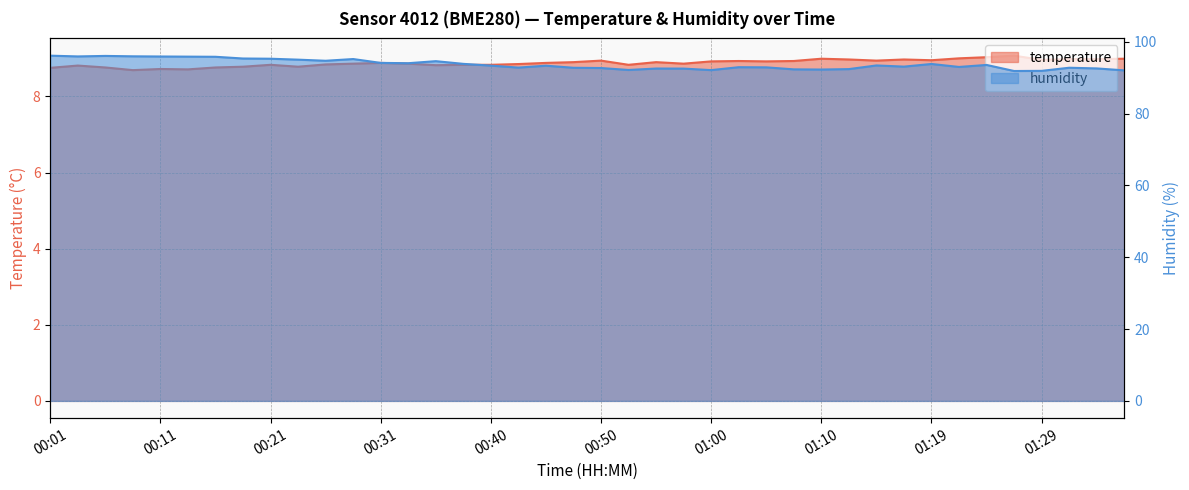

Between 00:11 and 01:34, which series saw the biggest shift?

humidity